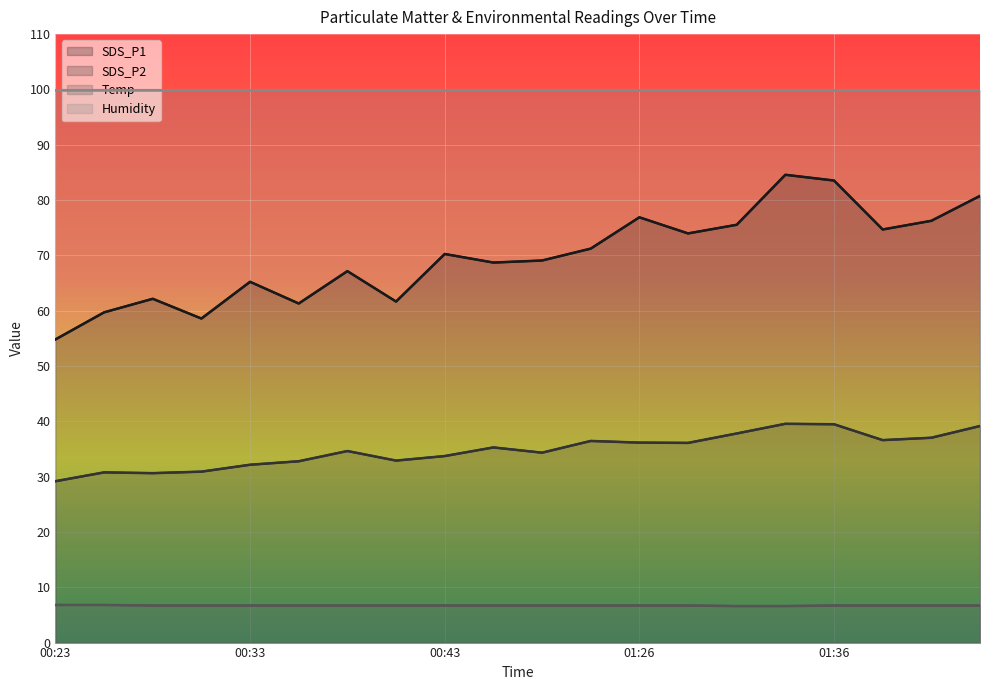

Reading right to left, transcribe all the data shown in this chart.

SDS_P1: 80.8	76.2	74.7	83.5	84.6	75.5	74.0	76.9	71.2	69.1	68.7	70.2	61.6	67.2	61.3	65.2	58.6	62.1	59.7	54.8
SDS_P2: 39.1	37.0	36.6	39.5	39.5	37.8	36.1	36.1	36.5	34.3	35.3	33.7	32.9	34.6	32.8	32.1	30.9	30.6	30.8	29.2
Temp: 6.7	6.7	6.7	6.7	6.6	6.6	6.7	6.7	6.7	6.7	6.7	6.7	6.7	6.7	6.7	6.7	6.7	6.7	6.8	6.8